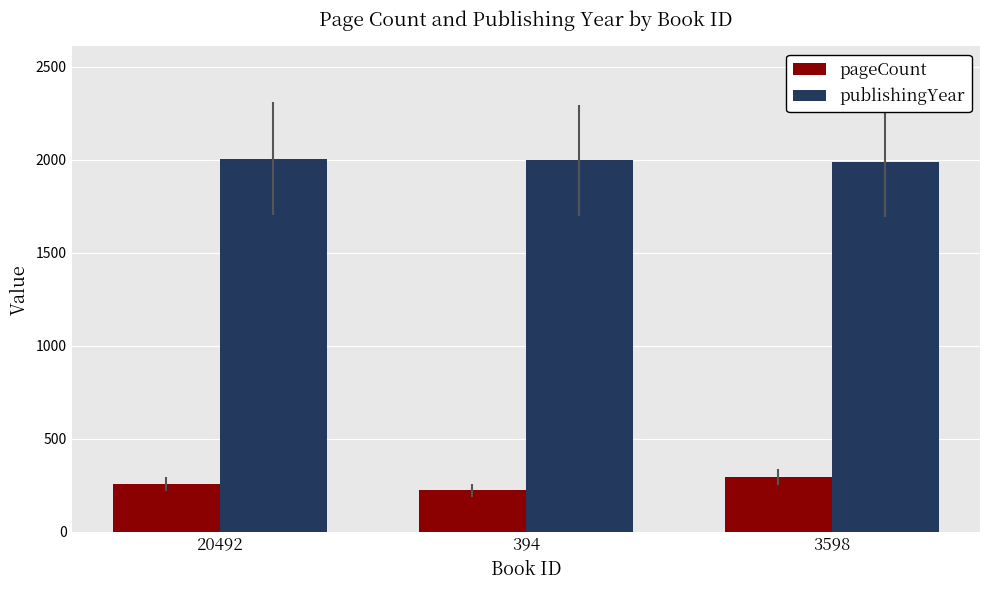

Count the pageCount values in the range 224 to 296.

3